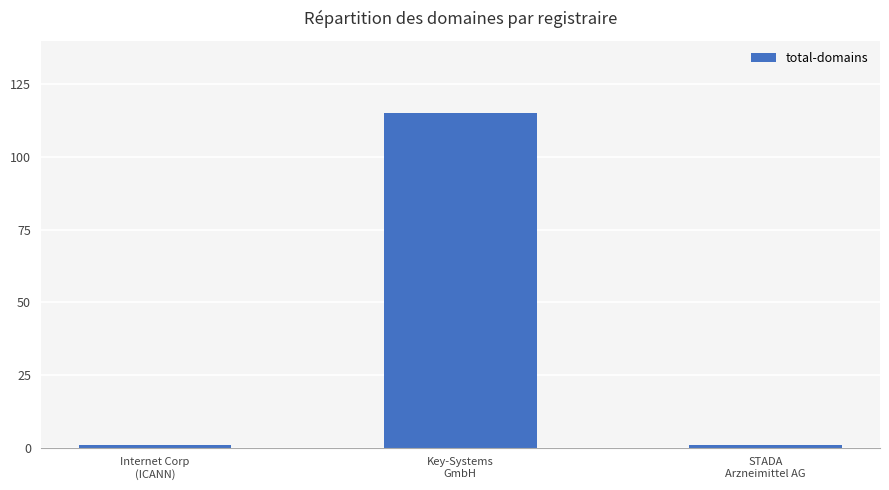

What is the difference between the maximum and second lowest values?

114